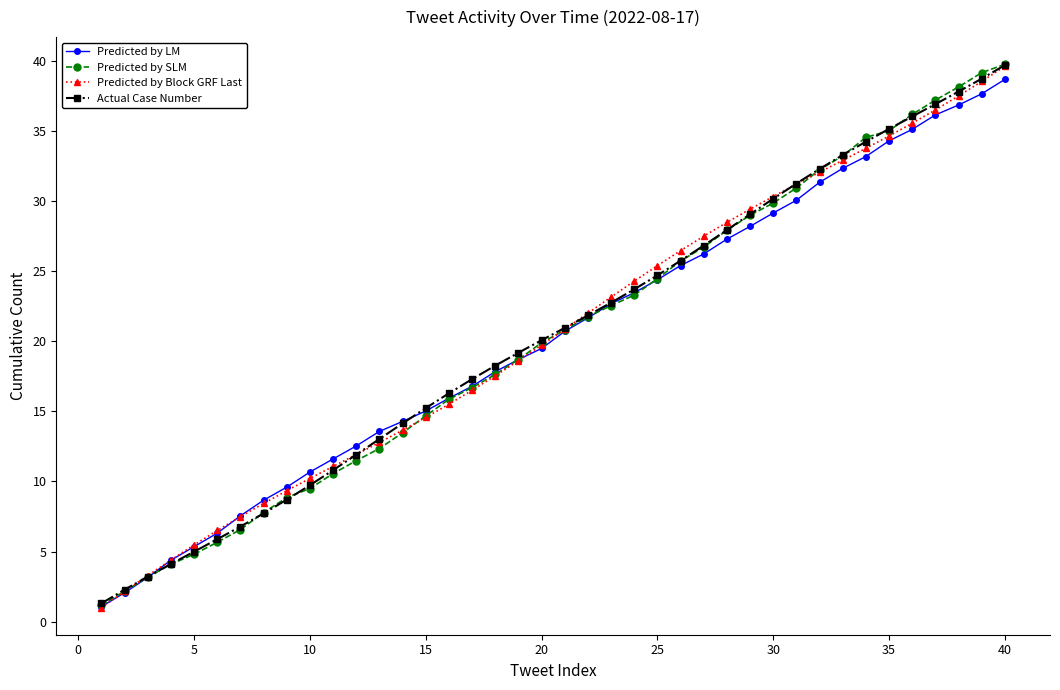

What is the value of the Predicted by LM point at the 13th from the left?

13.6